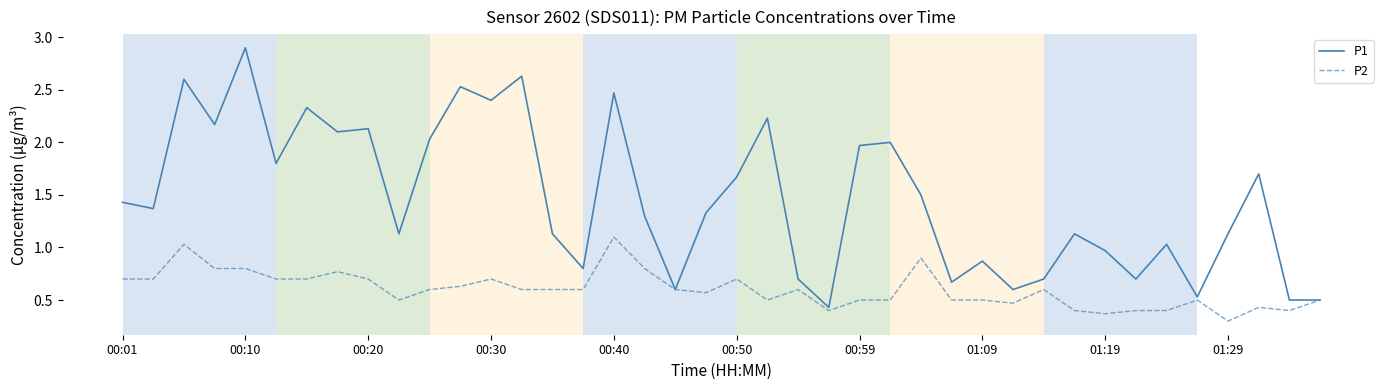

What is the smallest value displayed?

0.3